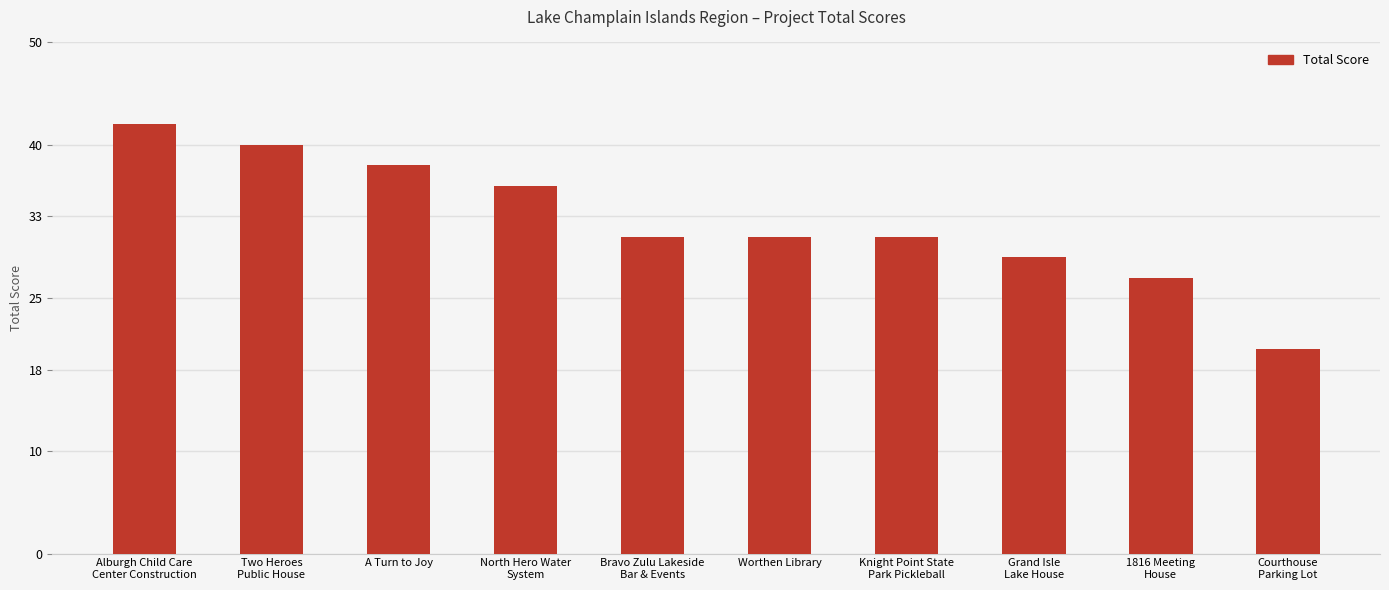

Which category has the highest value across all series?

Alburgh Child Care
Center Construction